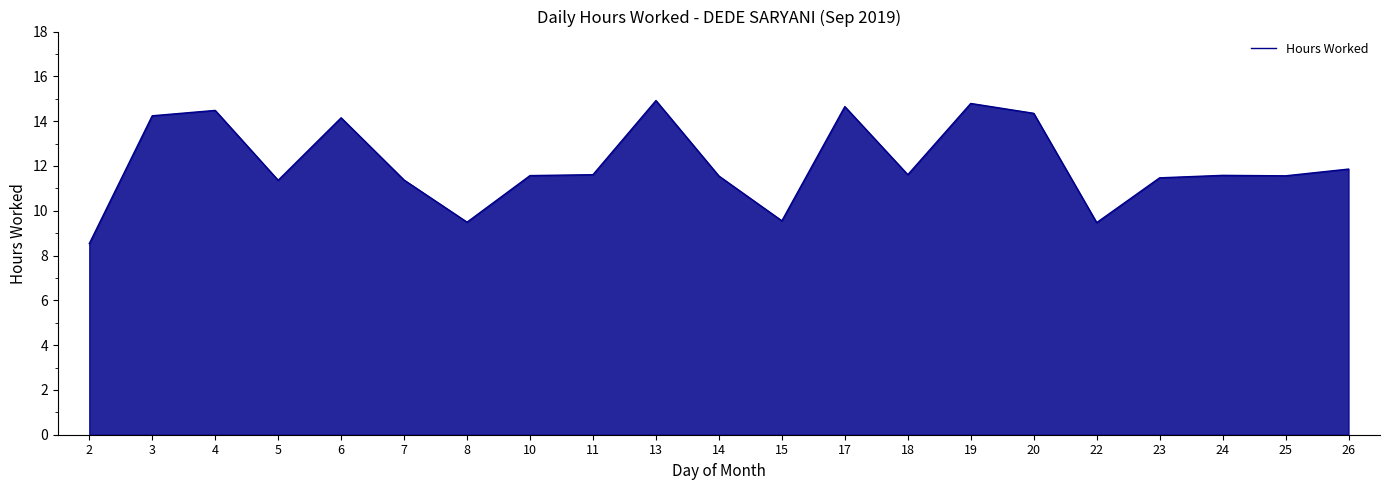

Does the chart have visible grid lines?

No